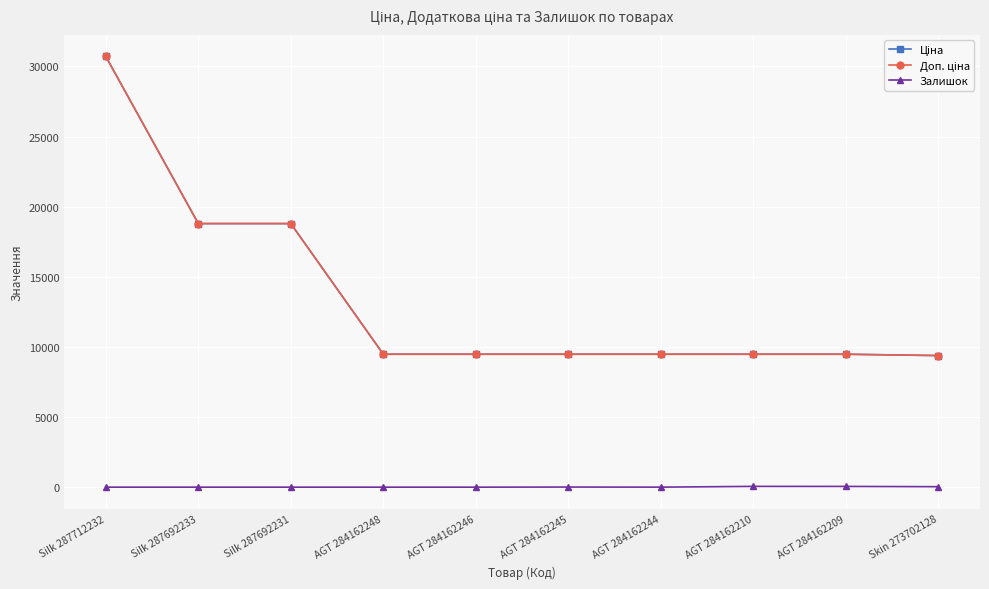

At which category is the sum across all series the highest?

Silk 287712232